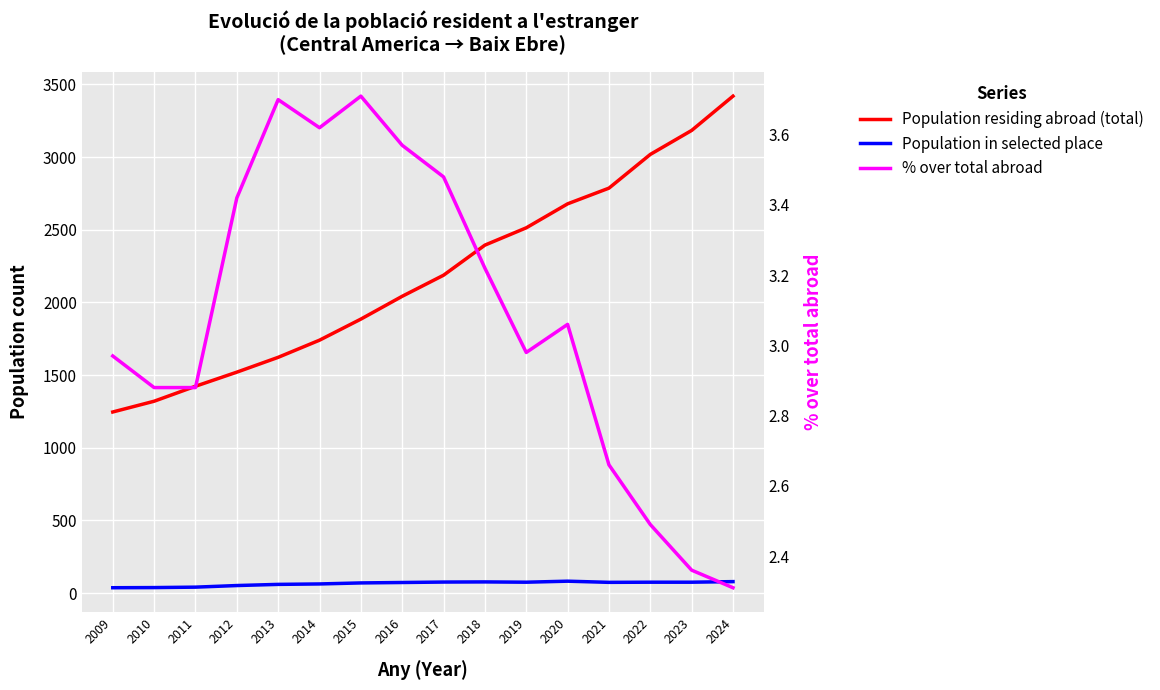

Reading left to right, list all the values displayed in this chart.

Population residing abroad (total): 2009=1246.0	2010=1320.0	2011=1423.0	2012=1520.0	2013=1622.0	2014=1740.0	2015=1885.0	2016=2042.0	2017=2187.0	2018=2394.0	2019=2513.0	2020=2678.0	2021=2786.0	2022=3018.0	2023=3183.0	2024=3419.0
Population in selected place: 2009=37.0	2010=38.0	2011=41.0	2012=52.0	2013=60.0	2014=63.0	2015=70.0	2016=73.0	2017=76.0	2018=77.0	2019=75.0	2020=82.0	2021=74.0	2022=75.0	2023=75.0	2024=79.0
% over total abroad: 2009=3.0	2010=2.9	2011=2.9	2012=3.4	2013=3.7	2014=3.6	2015=3.7	2016=3.6	2017=3.5	2018=3.2	2019=3.0	2020=3.1	2021=2.7	2022=2.5	2023=2.4	2024=2.3